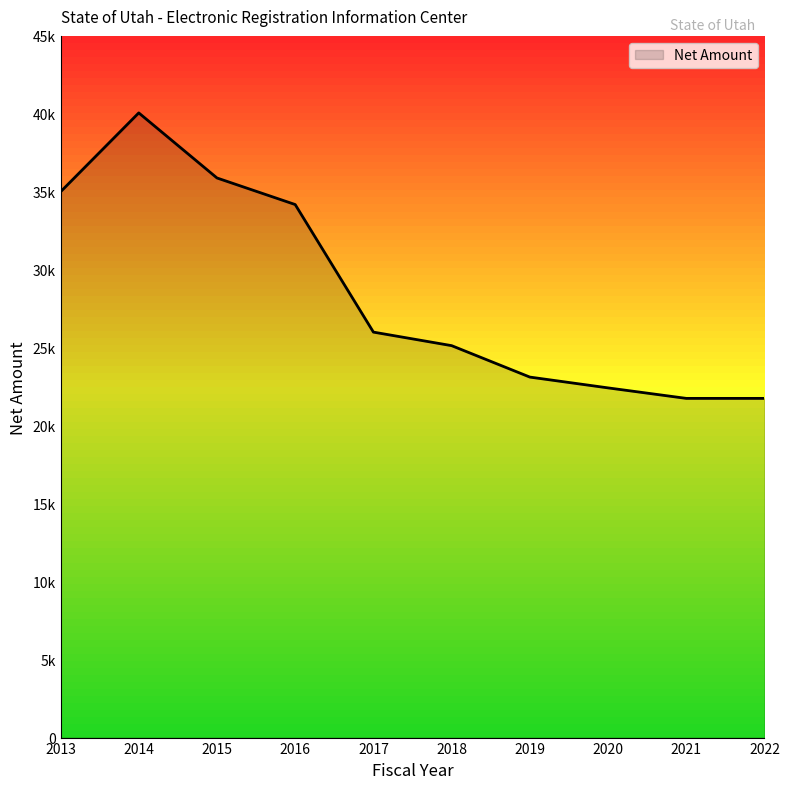

Is this an area chart (filled region under the line)?

Yes